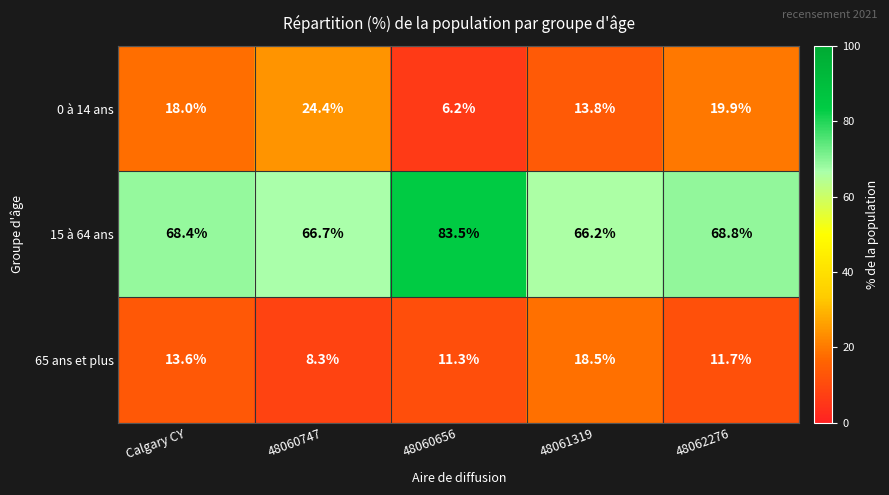

What is the difference between the second highest and minimum values in the 65 ans et plus series?

5.3